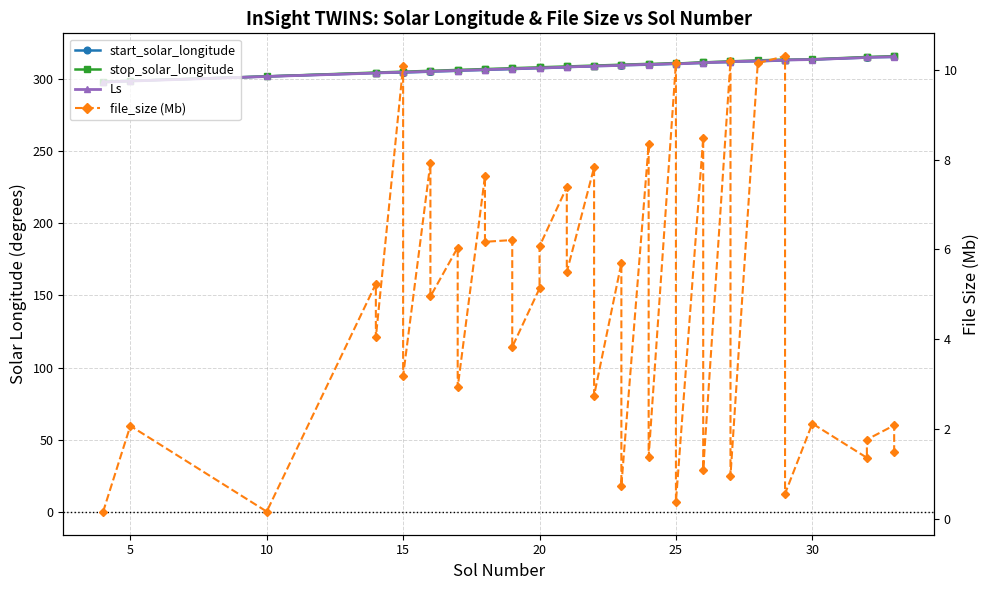

What are all the series names shown in the legend?

start_solar_longitude, stop_solar_longitude, Ls, file_size (Mb)